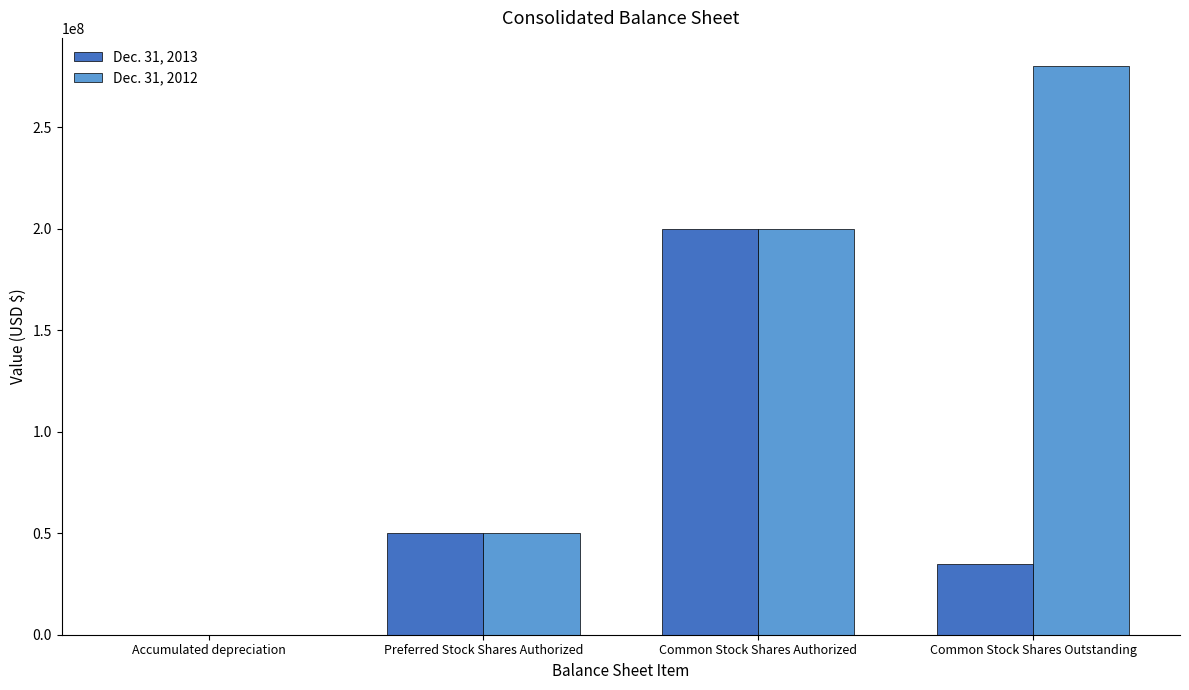

What value does the Dec. 31, 2013 series have at Accumulated depreciation, to the nearest 10?

20960